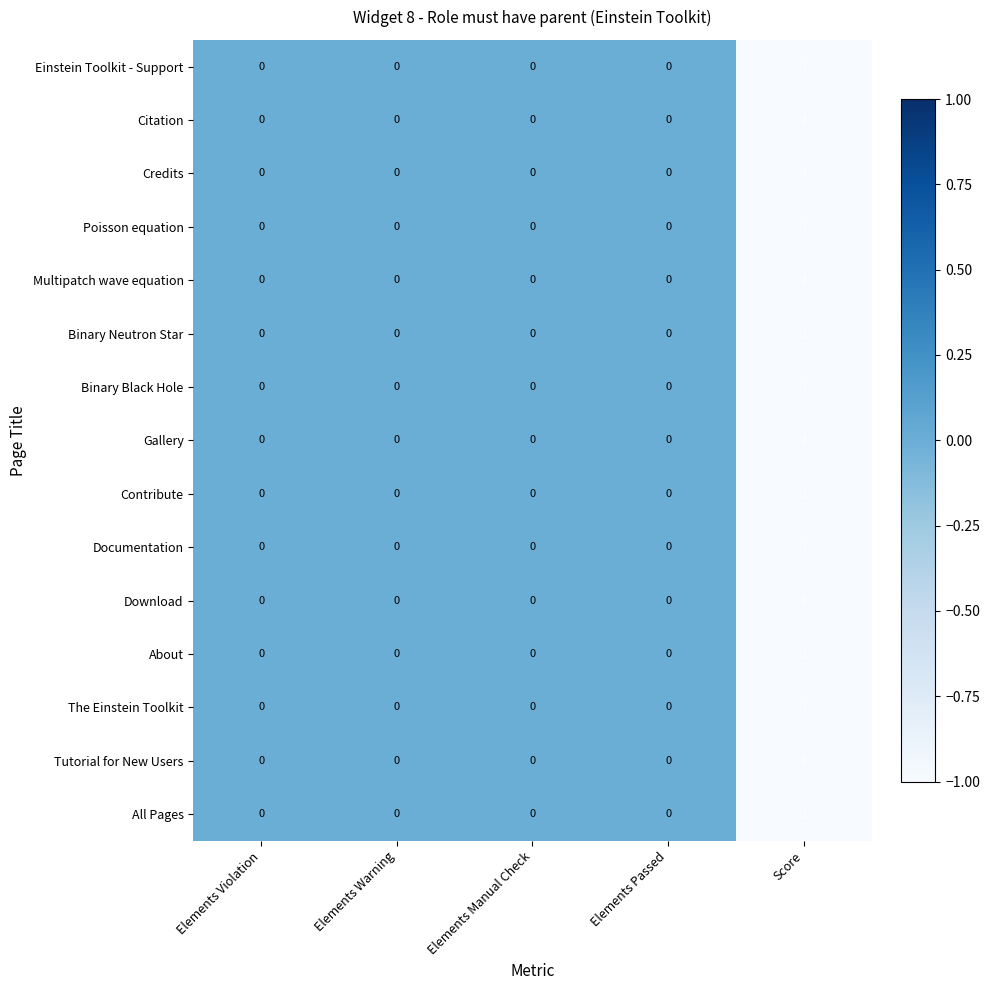

Which category has the lowest value in the Binary Black Hole series?

Score